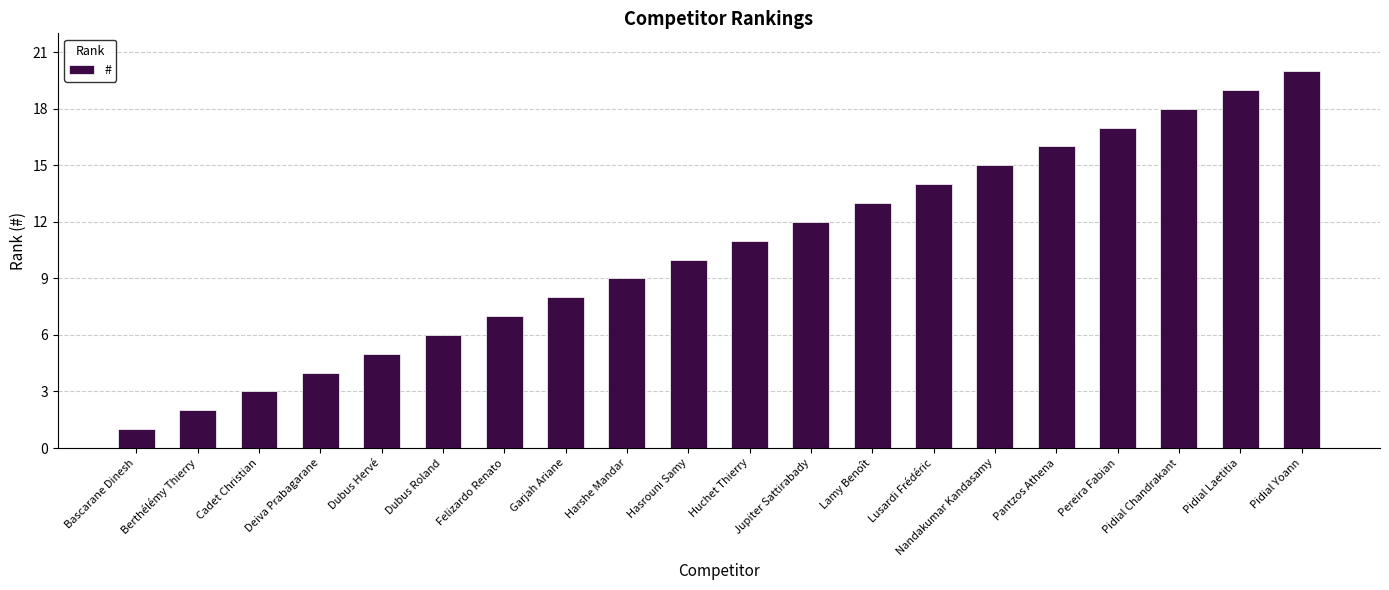

What value does the data have at Hasrouni Samy?

10